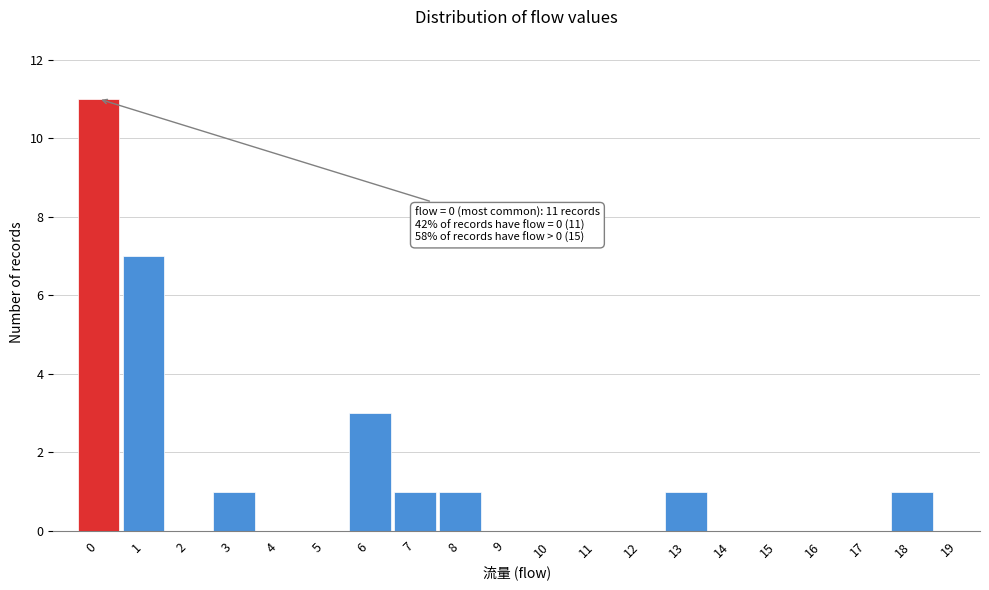

Over which range of the x-axis is the bar tallest?

-0.5 to 0.5